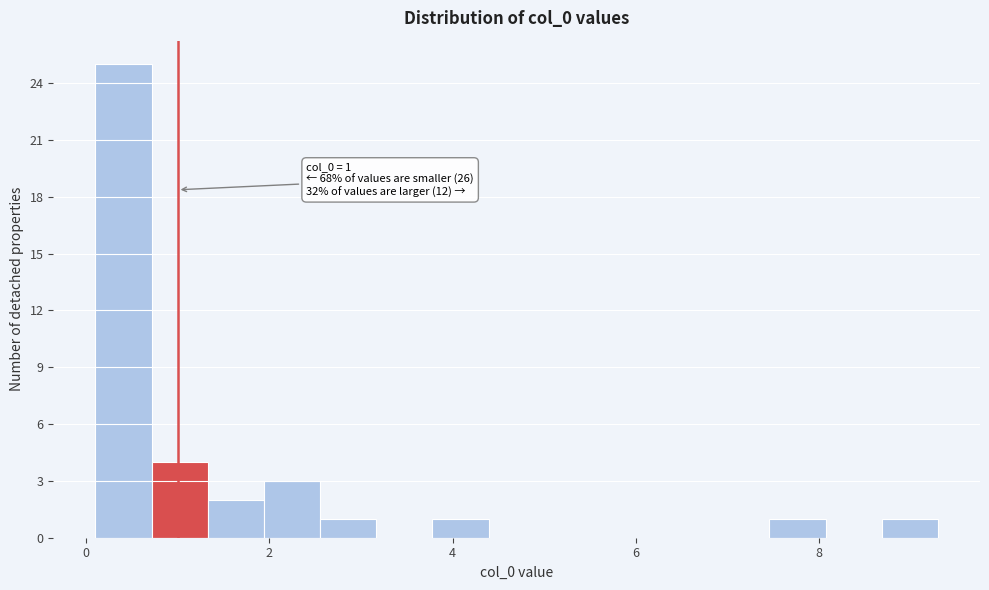

Around what value on the x-axis is the tallest bar? Give the approximate position of its centre, as read against the axis.

0.4